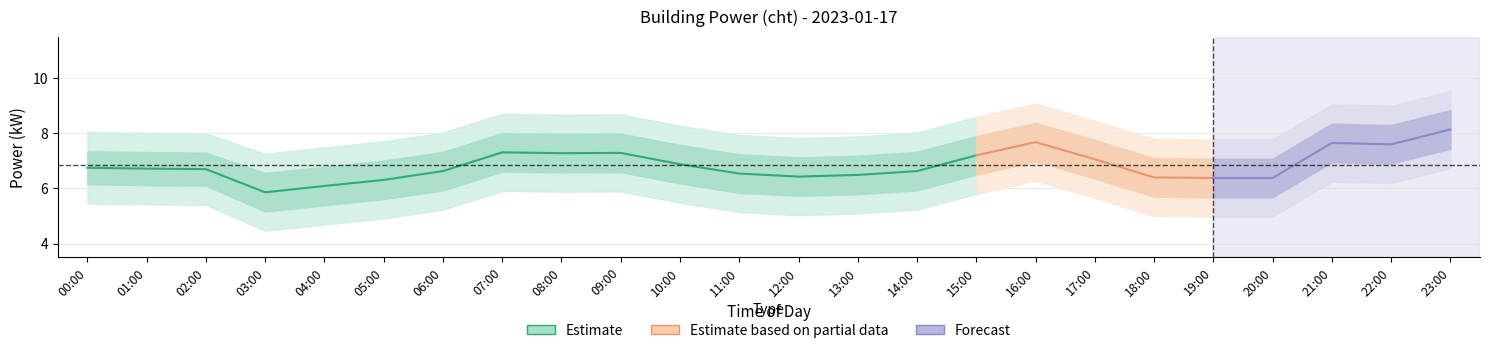

Where does the cht_hourly_mean series first go above 6?

00:00